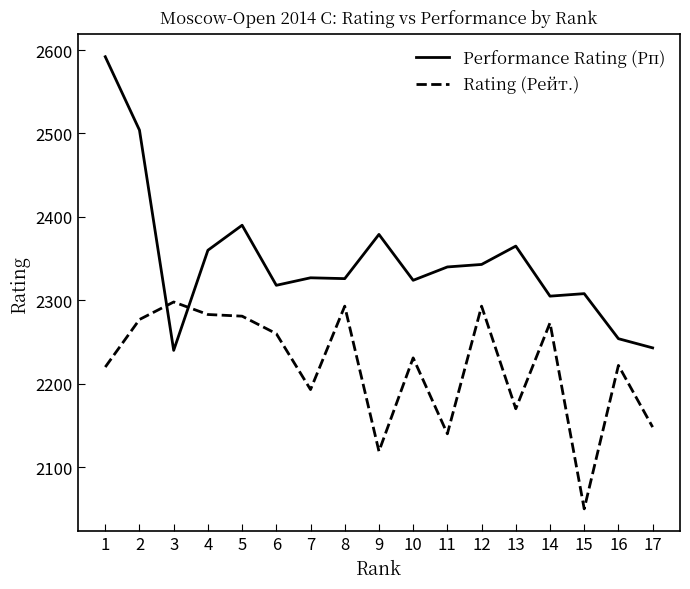

The value of Rating (Рейт.) at 11 is 2140. True or false?

True